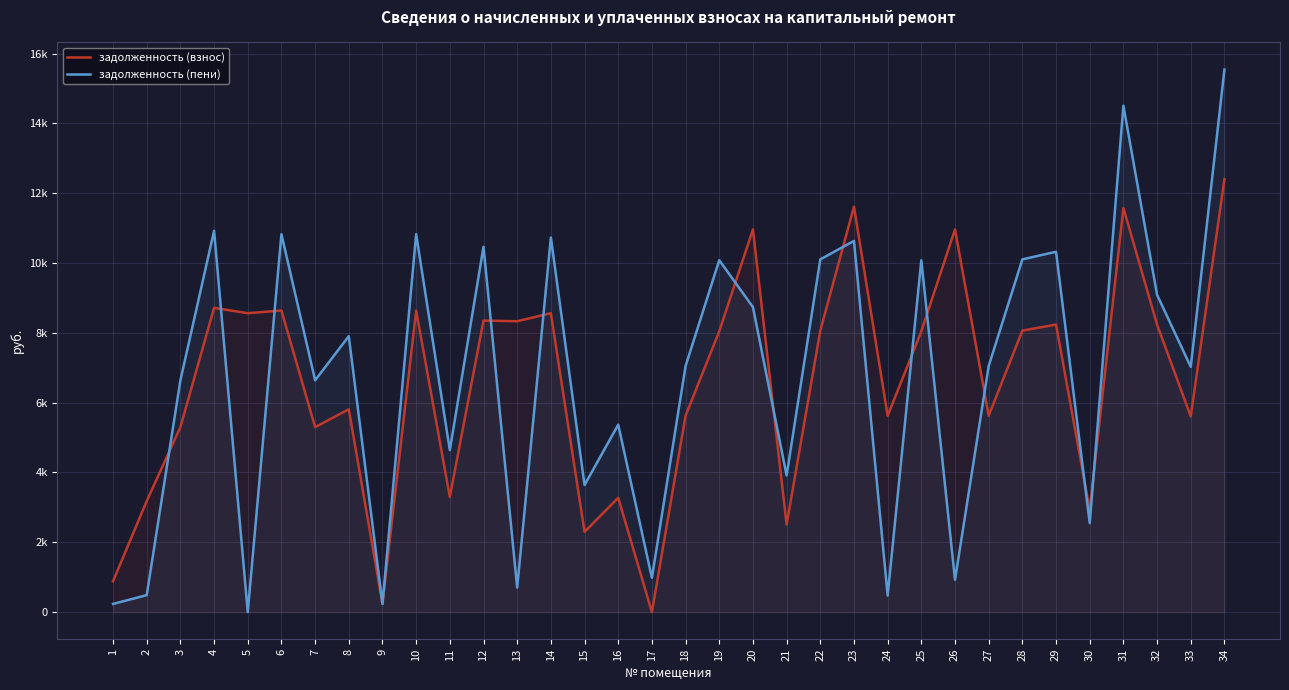

At which category does задолженность (взнос) reach its first local peak?

4